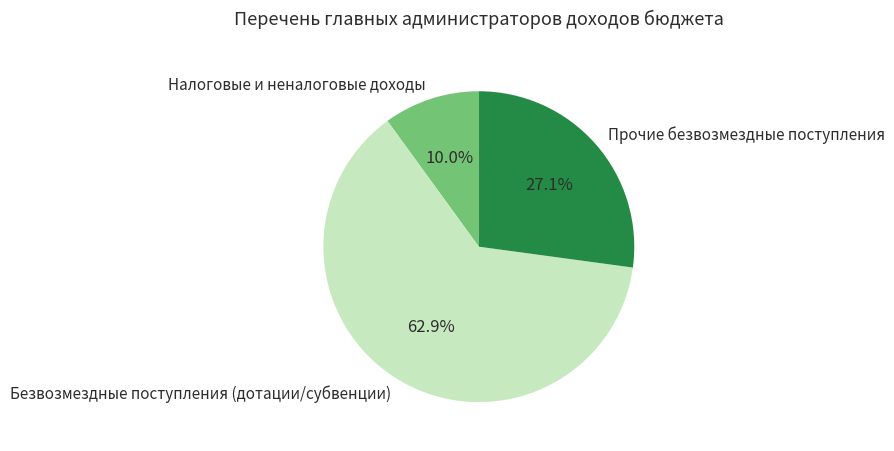

What percentage do Безвозмездные поступления (дотации/субвенции) and Налоговые и неналоговые доходы together represent?

72.9%